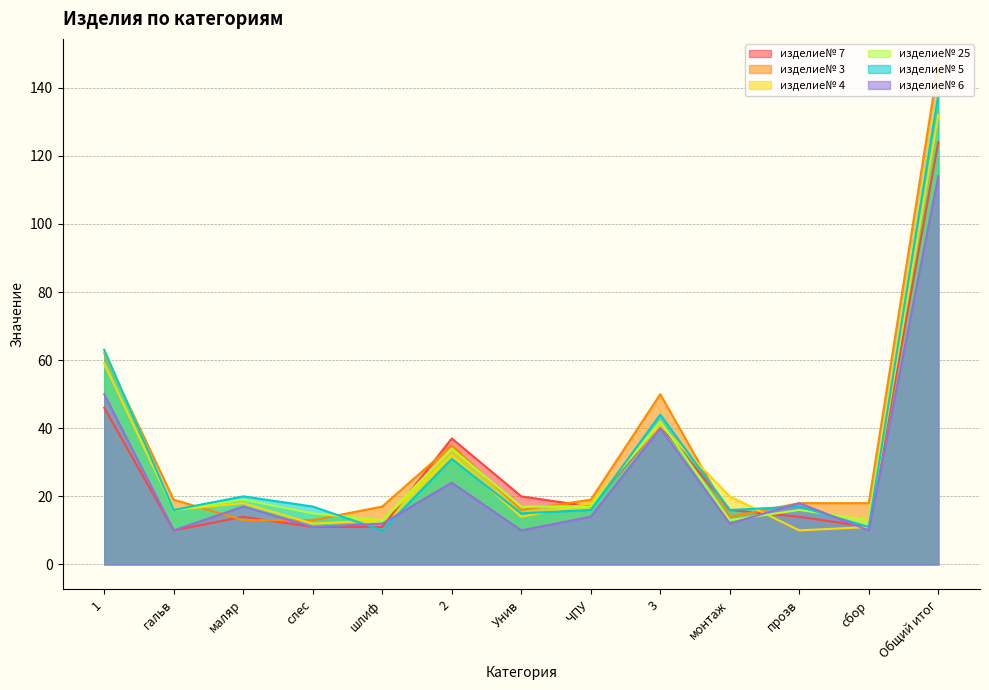

True or false: изделие№ 7 and изделие№ 5 cross at least once.

True